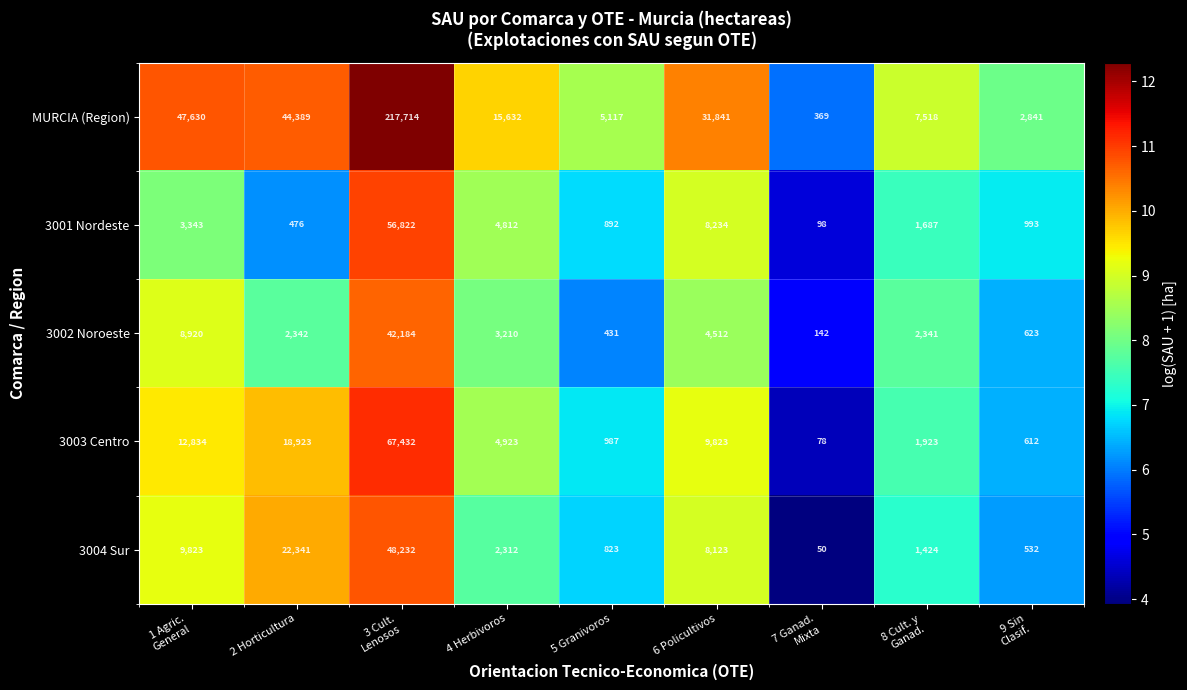

Which series has the largest range (max minus min)?

MURCIA (Region)